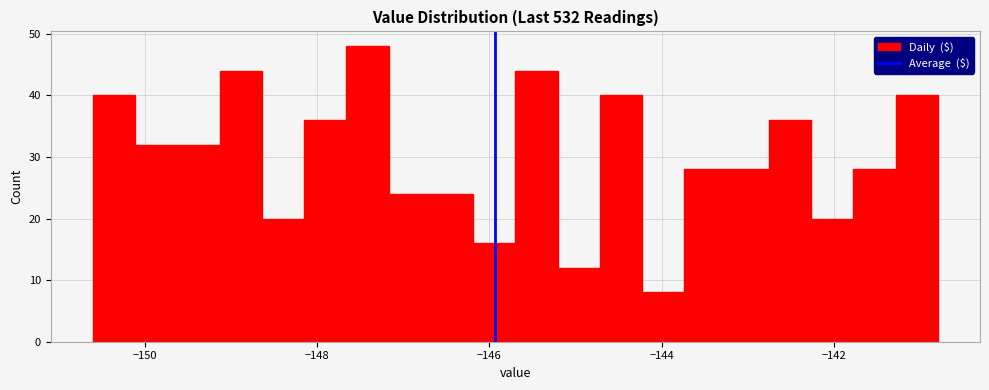

Around what value on the x-axis is the tallest bar? Give the approximate position of its centre, as read against the axis.

-147.4